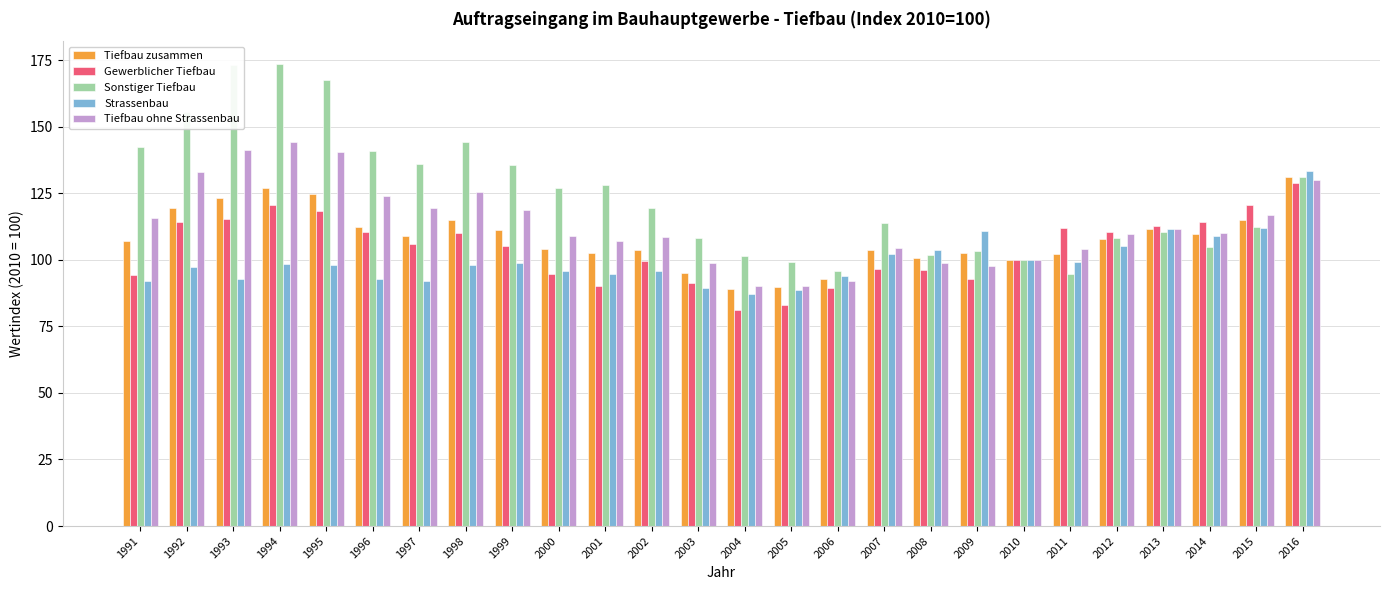

Rank the series by their average value, from lowest to highest.

Strassenbau, Gewerblicher Tiefbau, Tiefbau zusammen, Tiefbau ohne Strassenbau, Sonstiger Tiefbau